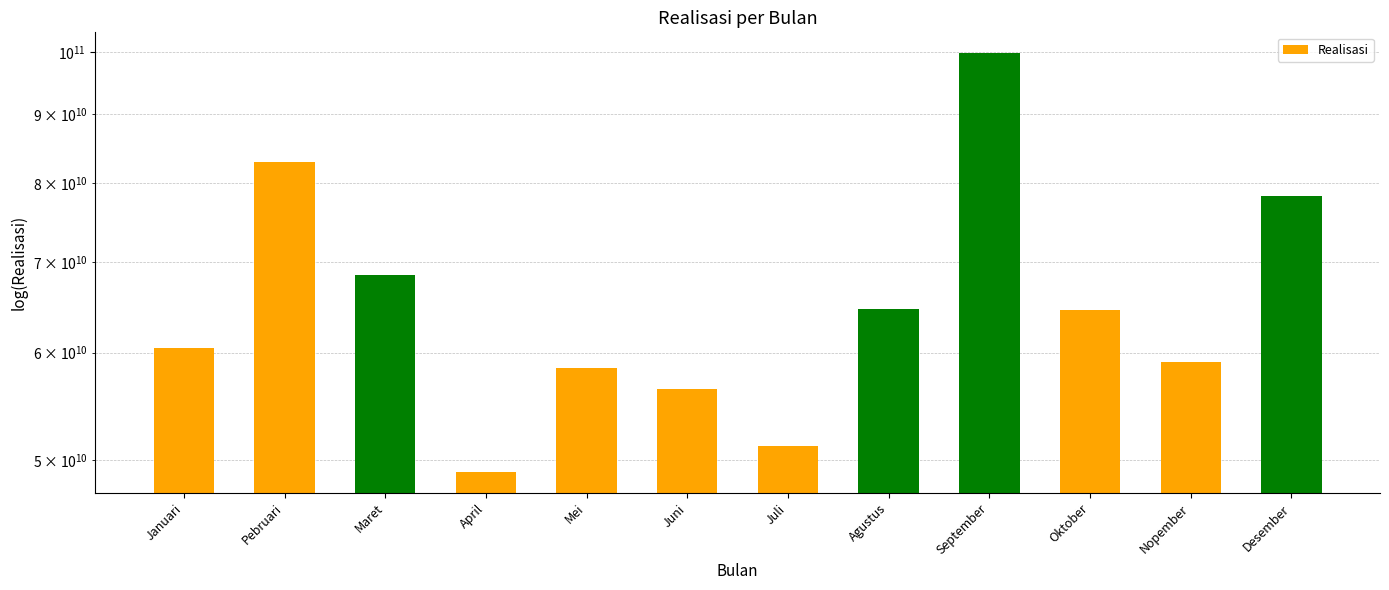

What is the average value?

66110222786.9